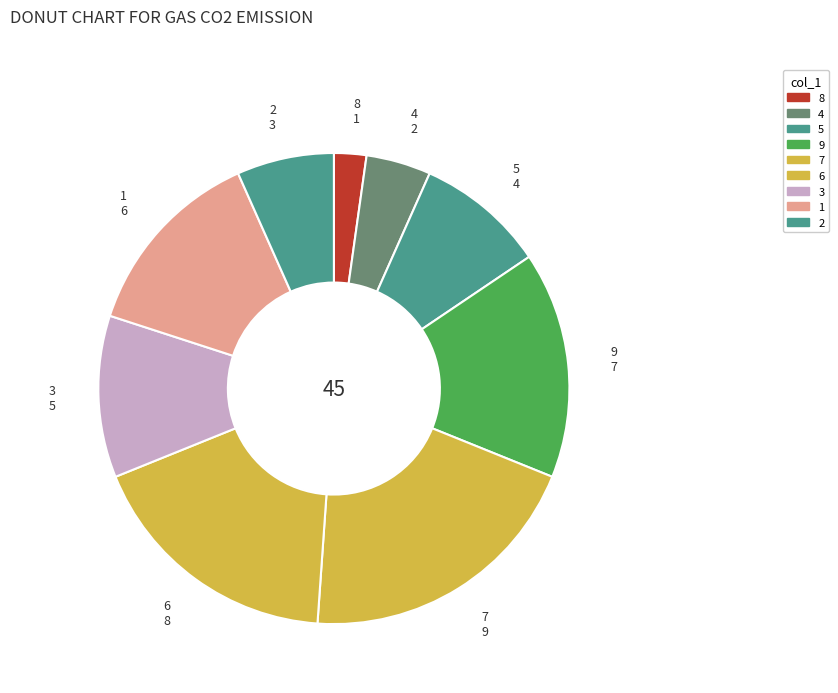

Which has a higher value, 4 or 3?

3